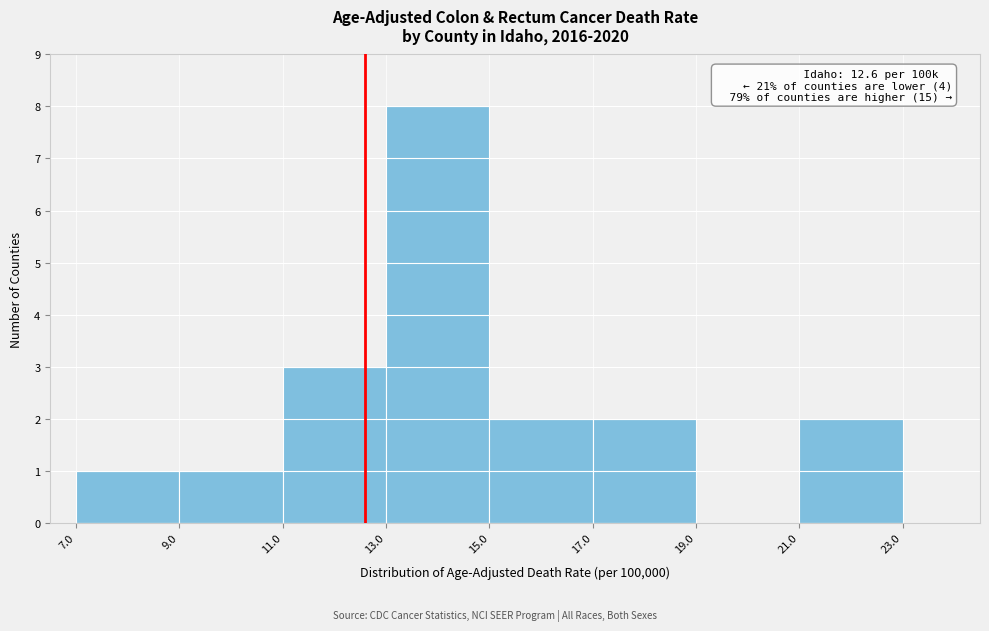

Which range on the x-axis has the tallest bar?

13.0 to 15.0